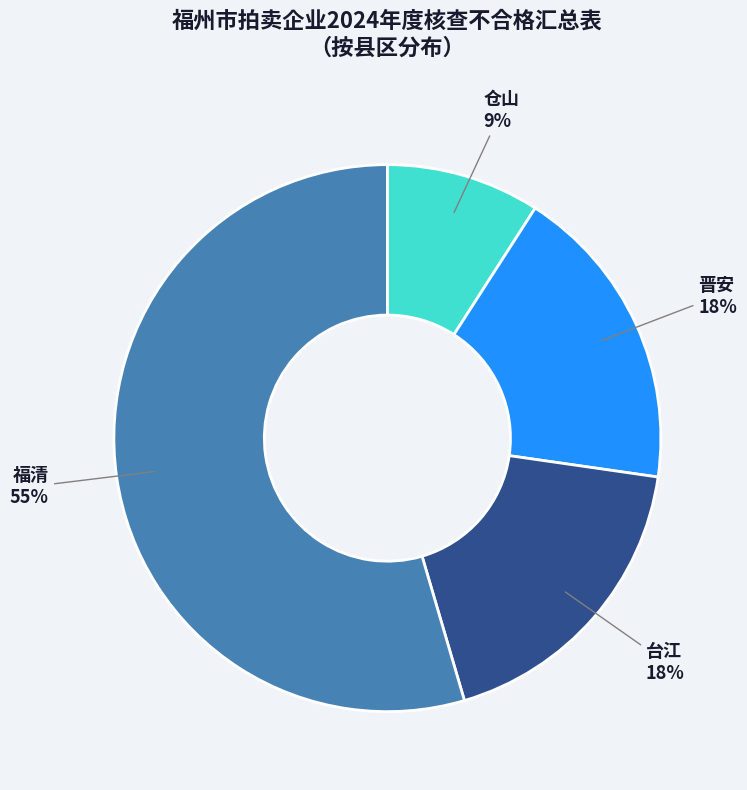

Is the sum of 仓山 and 福清 greater than half?

Yes